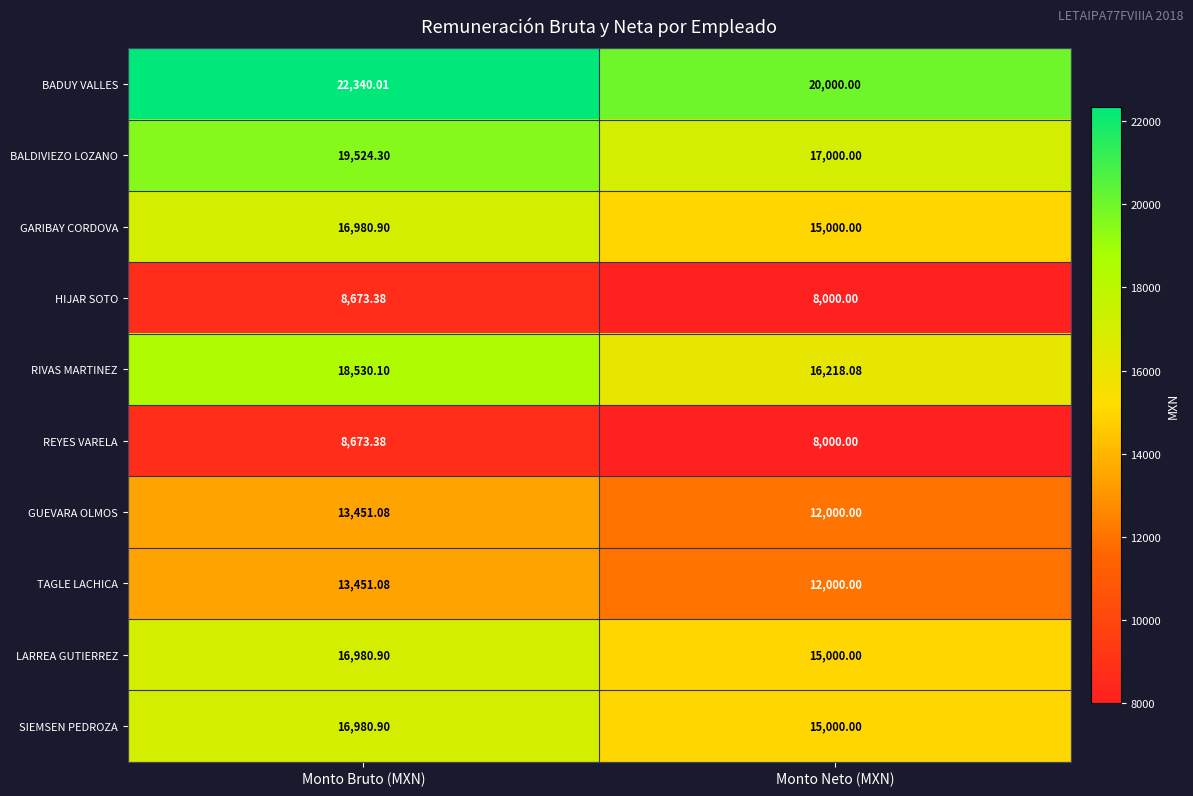

At which category is the sum across all series the highest?

Monto Bruto (MXN)